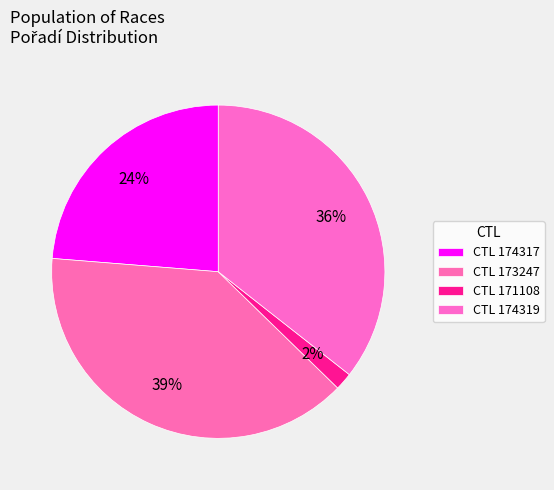

Which category has the smallest portion of the pie?

171108